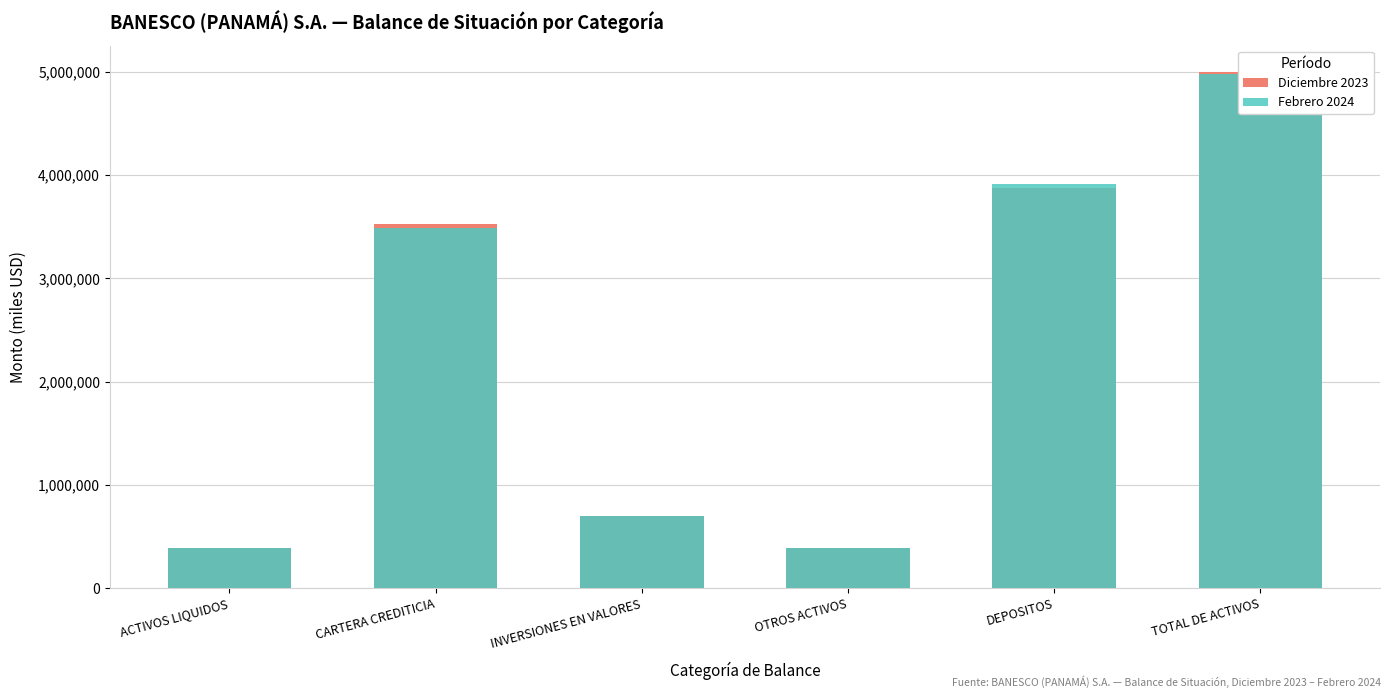

True or false: Febrero 2024 has a value of 3489365.6 at CARTERA CREDITICIA.

True